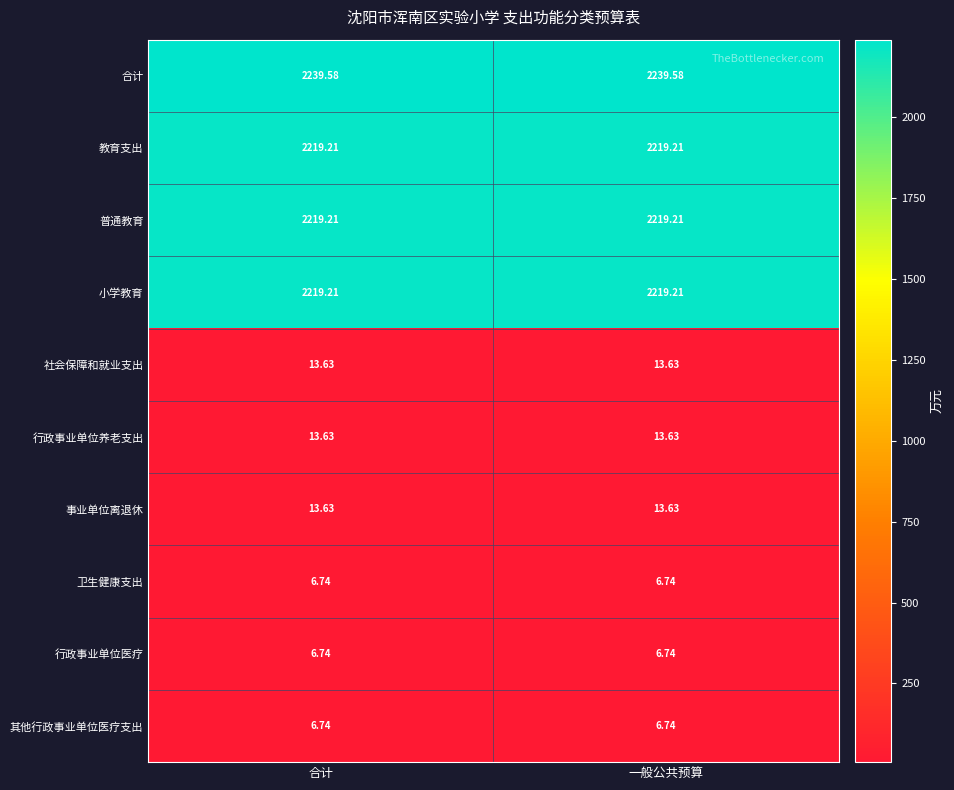

Which series has the largest total across all categories?

合计